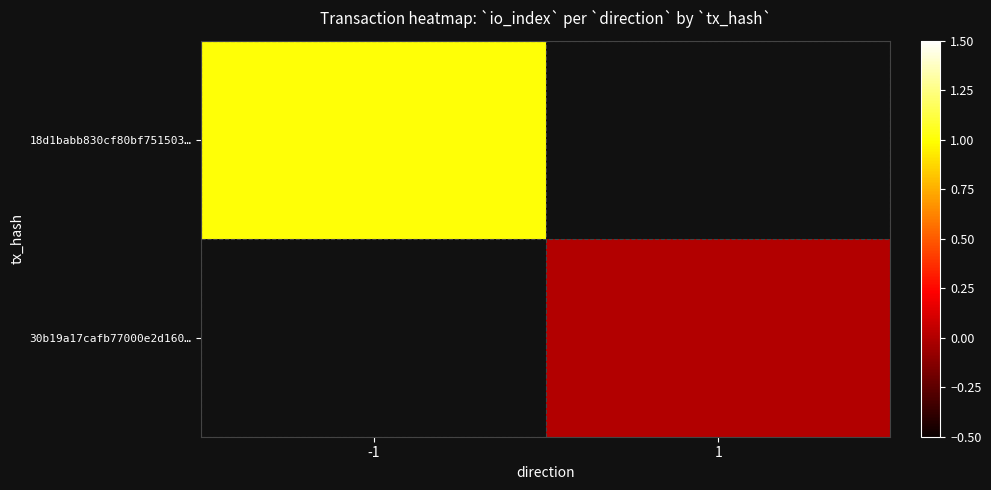

What is the minimum value for 18d1babb830cf80bf751503…?

1.0